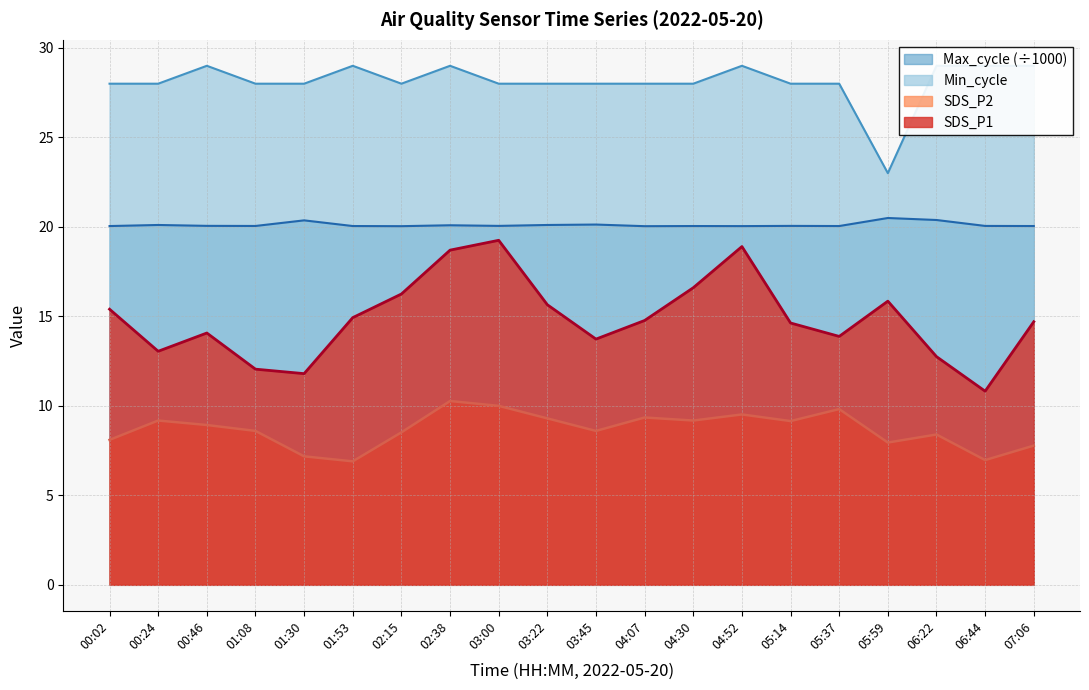

At which category does the chart reach its peak across all series?

00:46